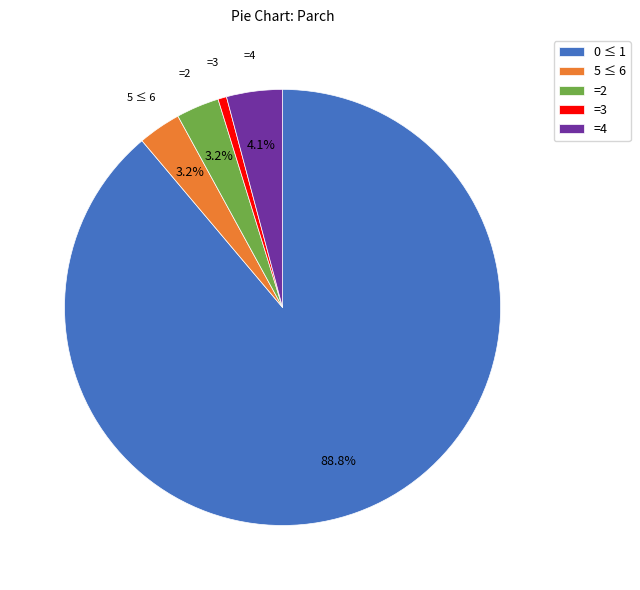

Between =4 and =2, which is larger?

=4